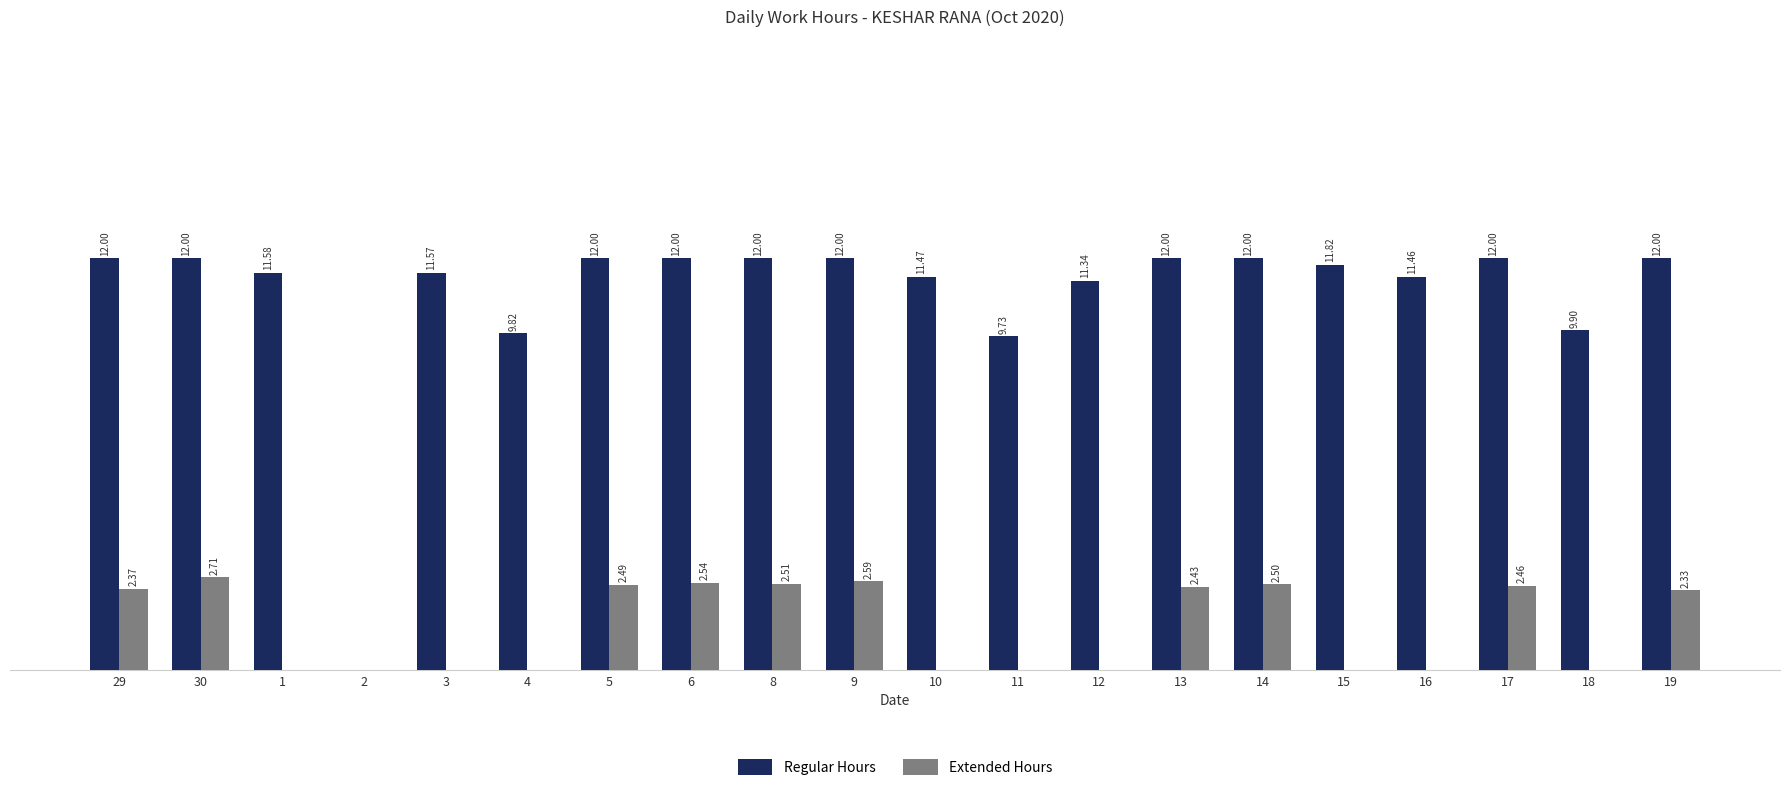

Between 30 and 14, which series saw the biggest shift?

Extended Hours